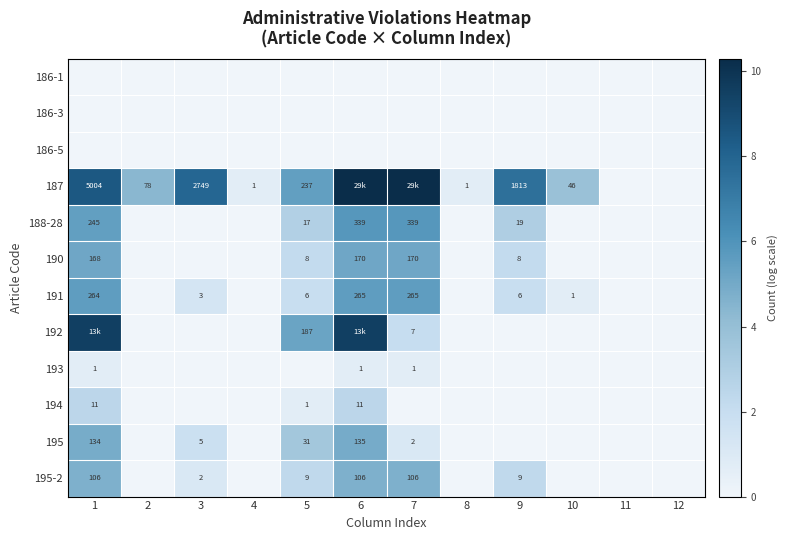

At which label does 192 reach its minimum?

2